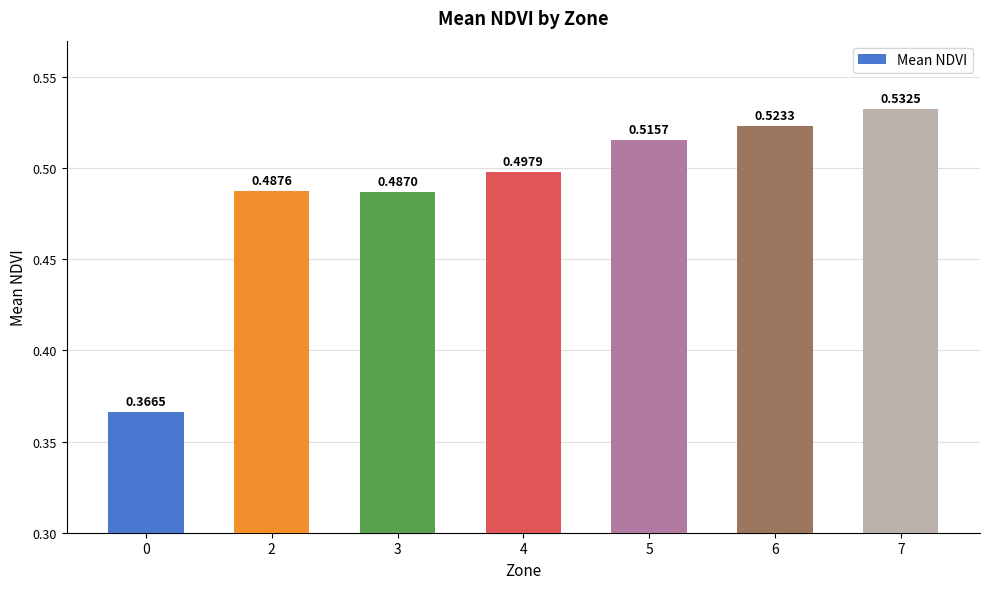

Rank the categories by value from highest to lowest.

7, 6, 5, 4, 2, 3, 0